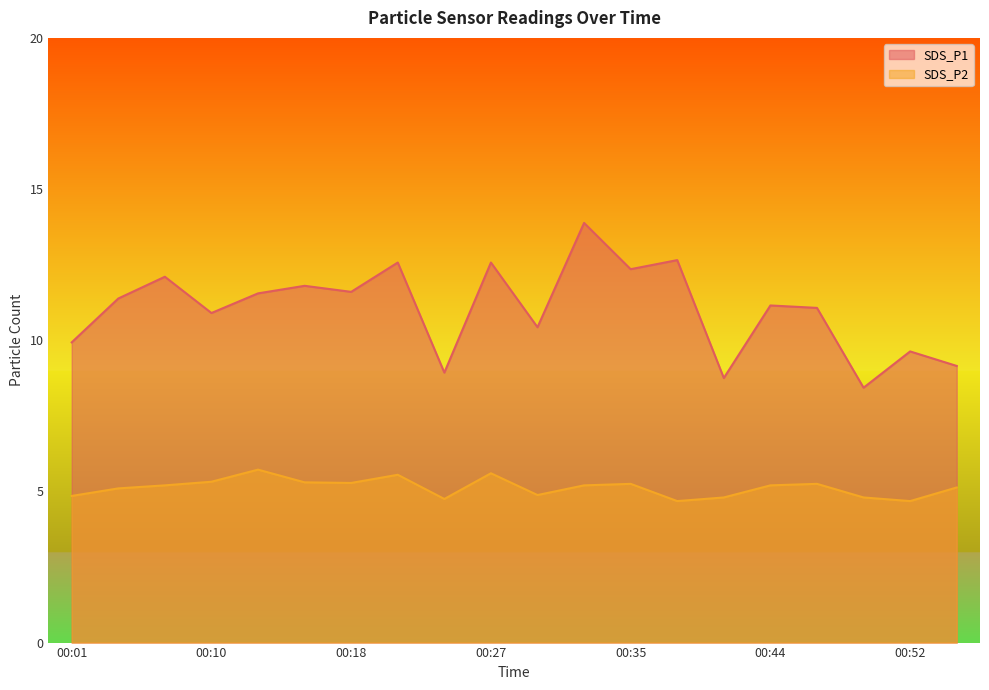

True or false: SDS_P2 and SDS_P1 cross at least once.

False